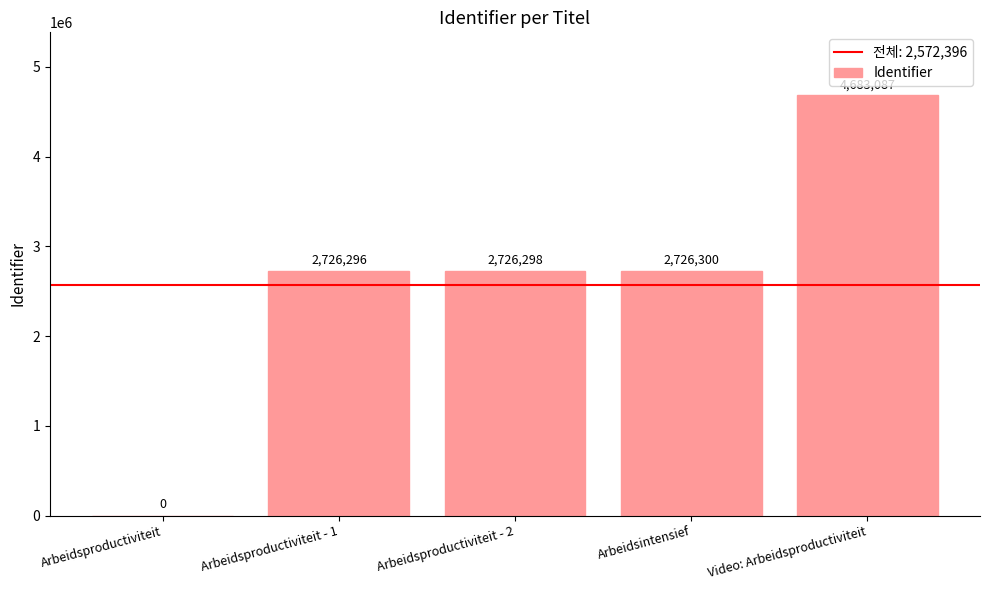

What is the sum of the values at Arbeidsintensief and Arbeidsproductiviteit - 1?

5452596